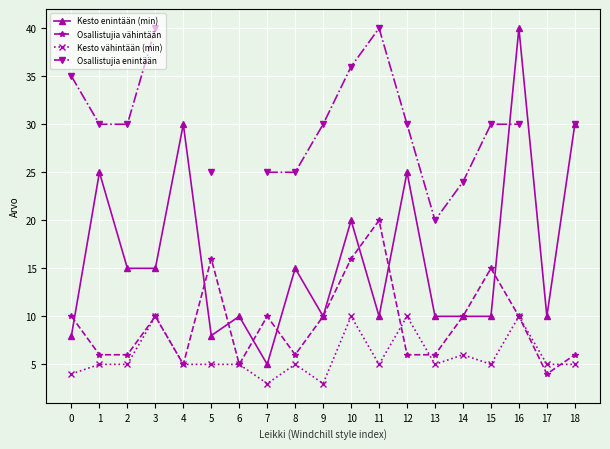

Between 0 and 5, which series saw the biggest shift?

Osallistujia enintään